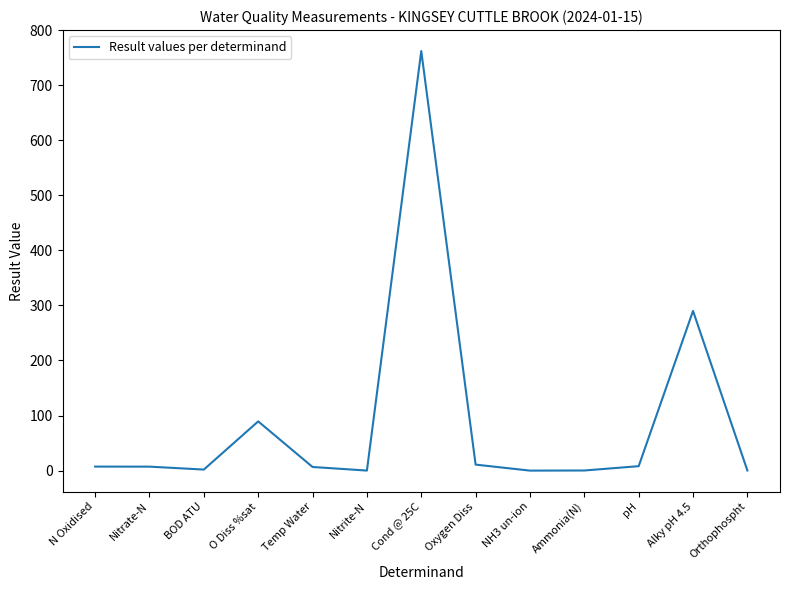

What is the sum of all values?

1183.9